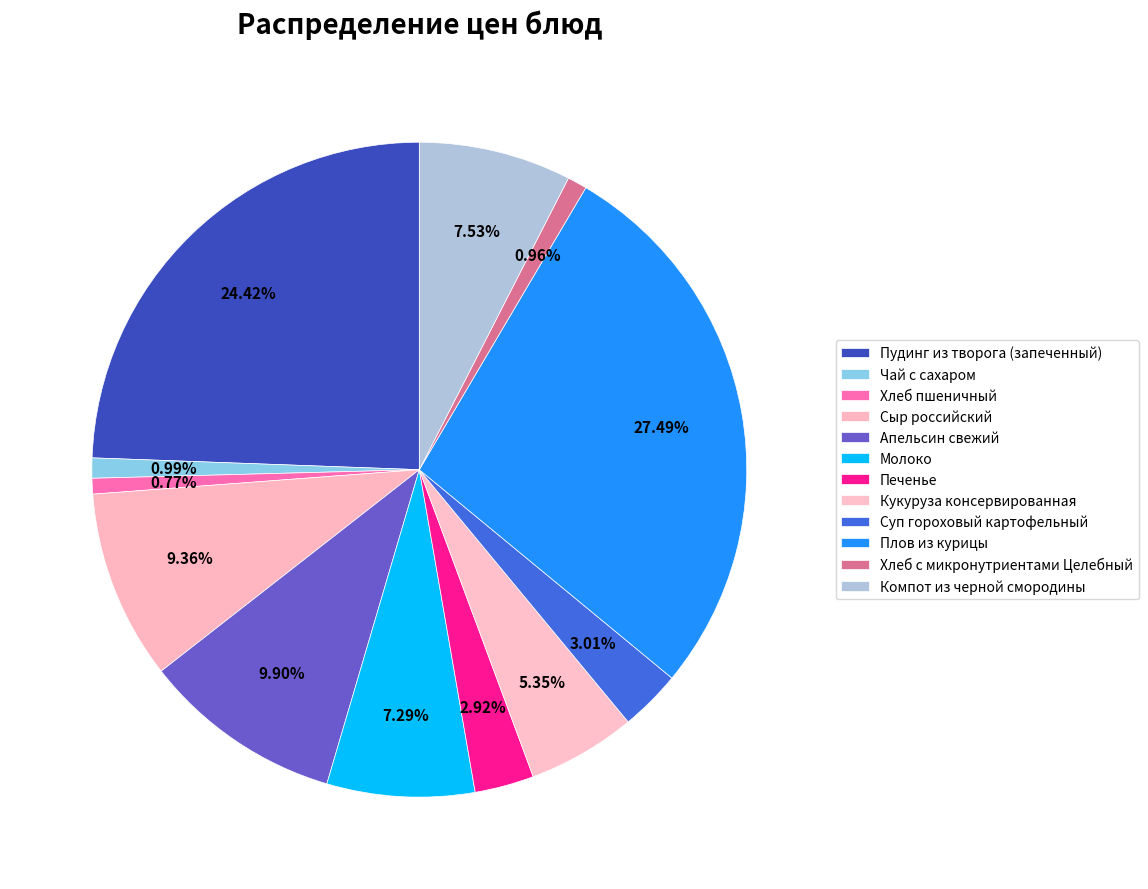

To the nearest percent, what portion does Апельсин свежий represent?

10%